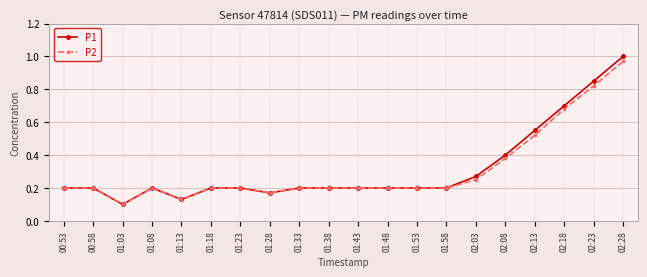

Rank the series by their maximum value, from lowest to highest.

P2, P1